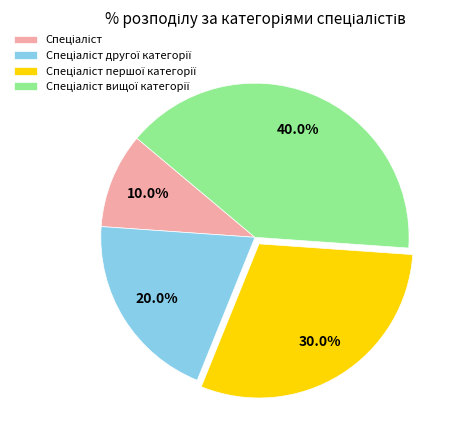

Is there a majority slice in this chart?

No